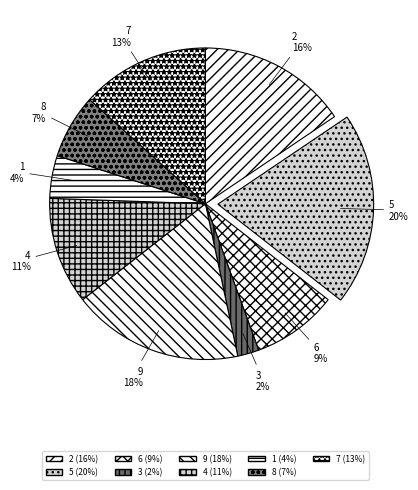

What is the largest slice in the pie chart?

5